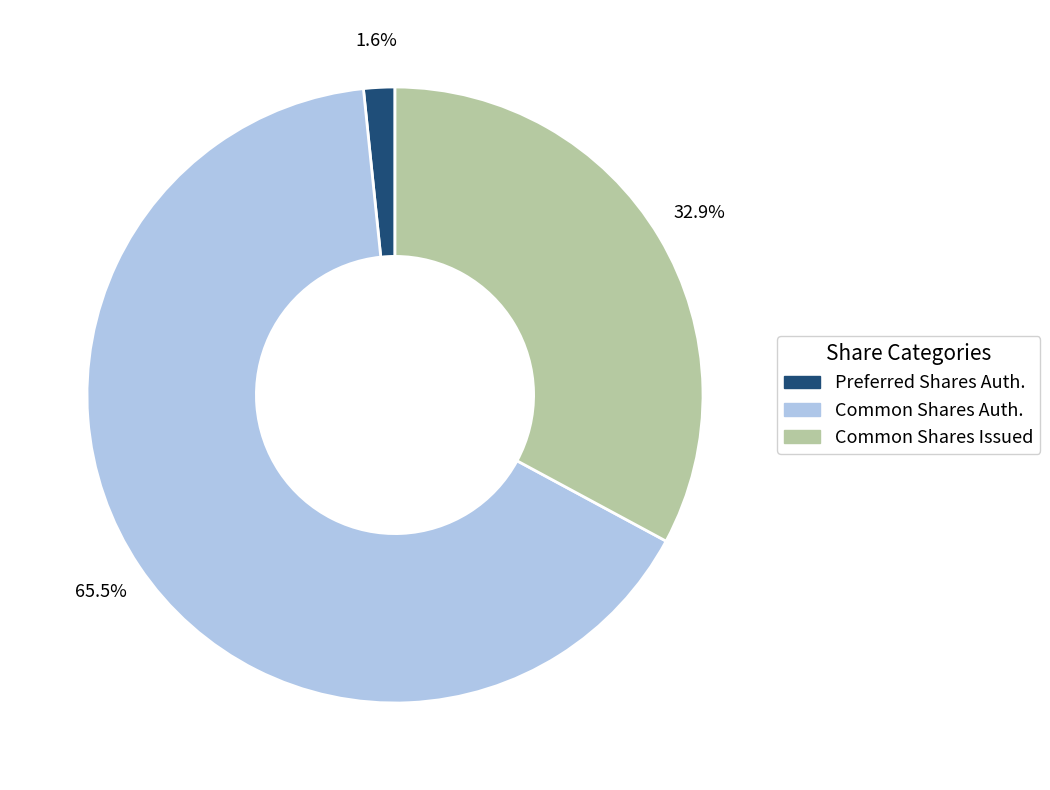

Does any single category account for the majority?

Yes